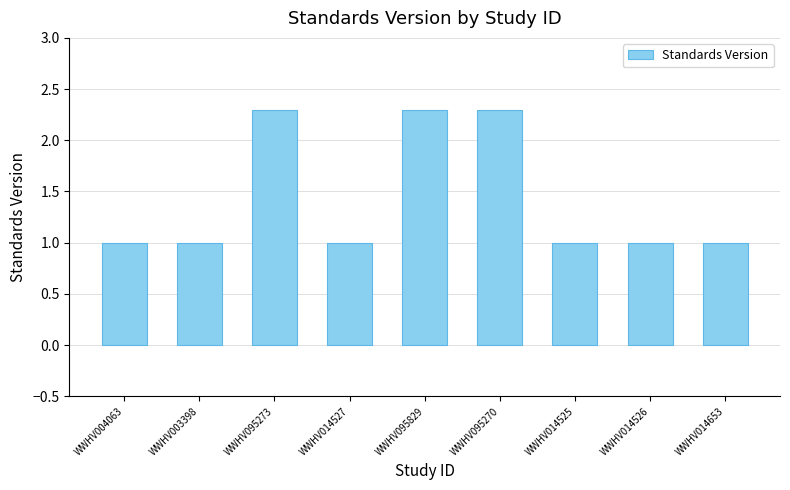

True or false: the data shows 1.6 at WWHV095273.

False